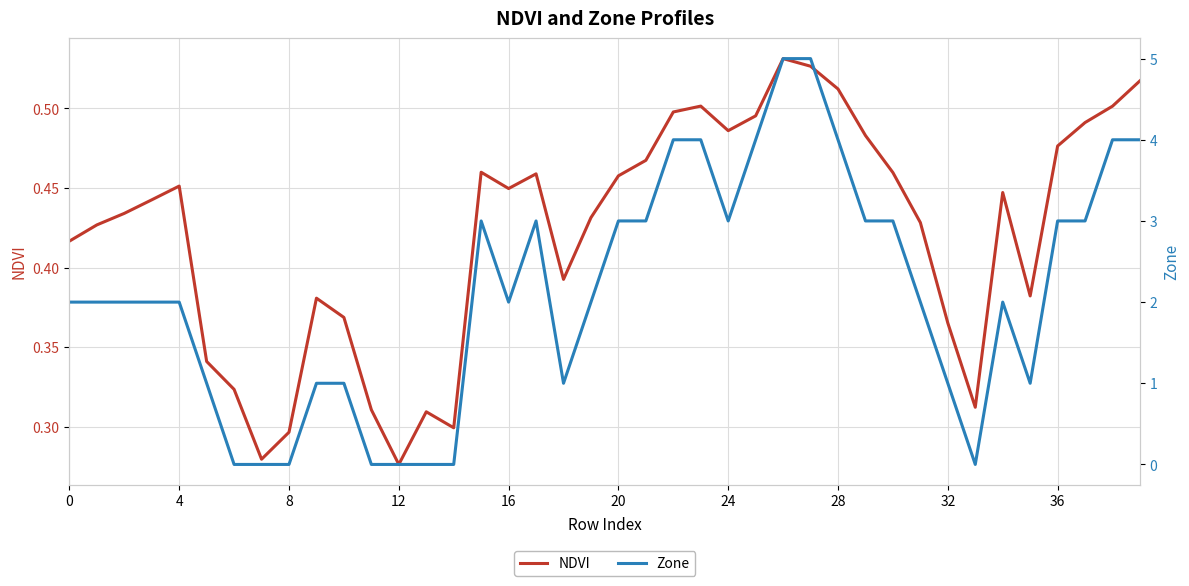

Reading right to left, transcribe all the data shown in this chart.

NDVI: 0.5	0.5	0.5	0.5	0.4	0.4	0.3	0.4	0.4	0.5	0.5	0.5	0.5	0.5	0.5	0.5	0.5	0.5	0.5	0.5	0.4	0.4	0.5	0.4	0.5	0.3	0.3	0.3	0.3	0.4	0.4	0.3	0.3	0.3	0.3	0.5	0.4	0.4	0.4	0.4
Zone: 4.0	4.0	3.0	3.0	1.0	2.0	0.0	1.0	2.0	3.0	3.0	4.0	5.0	5.0	4.0	3.0	4.0	4.0	3.0	3.0	2.0	1.0	3.0	2.0	3.0	0.0	0.0	0.0	0.0	1.0	1.0	0.0	0.0	0.0	1.0	2.0	2.0	2.0	2.0	2.0